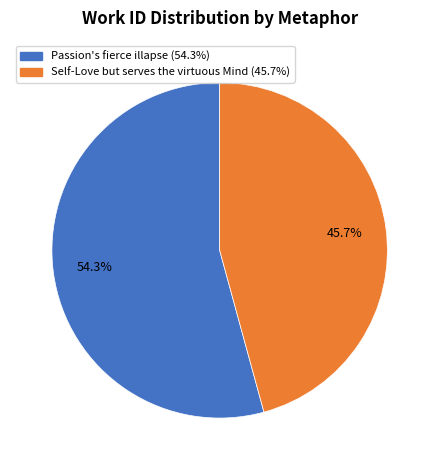

To the nearest percent, what is the difference between the Passion's fierce illapse and Self-Love but serves the virtuous Mind slice percentages?

9%